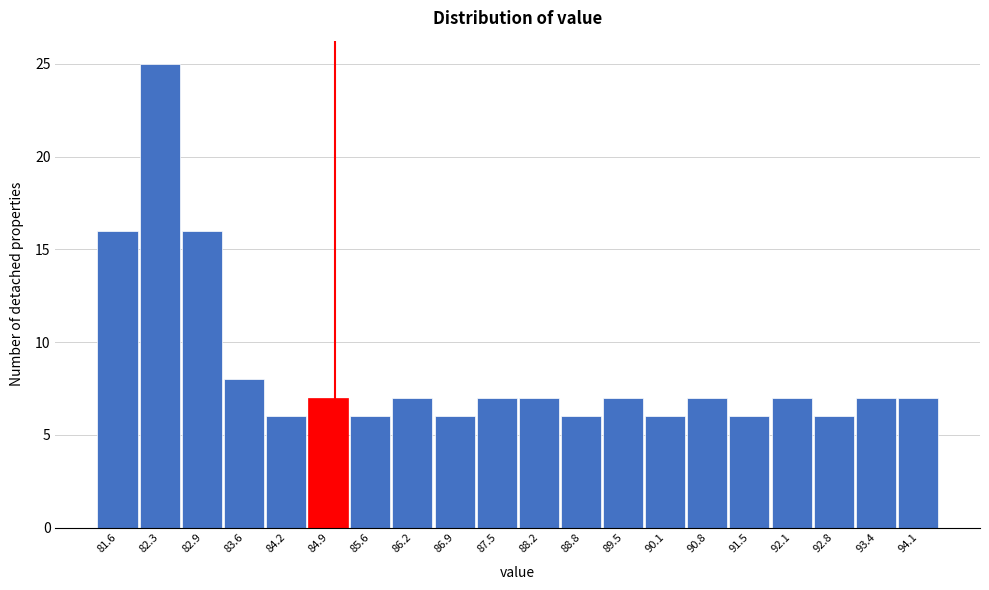

Reading left to right, transcribe this chart: for each bar, give the range it covers on the x-axis and its height. Neither the bar edges nor the heights are printed on the chart, so give them approximately, as read against the axes.

81.3 to 82.0: 16
82.0 to 82.6: 25
82.6 to 83.3: 16
83.3 to 83.9: 8
83.9 to 84.6: 6
84.6 to 85.2: 7
85.2 to 85.9: 6
85.9 to 86.5: 7
86.5 to 87.2: 6
87.2 to 87.9: 7
87.9 to 88.5: 7
88.5 to 89.2: 6
89.2 to 89.8: 7
89.8 to 90.5: 6
90.5 to 91.1: 7
91.1 to 91.8: 6
91.8 to 92.4: 7
92.4 to 93.1: 6
93.1 to 93.7: 7
93.7 to 94.4: 7